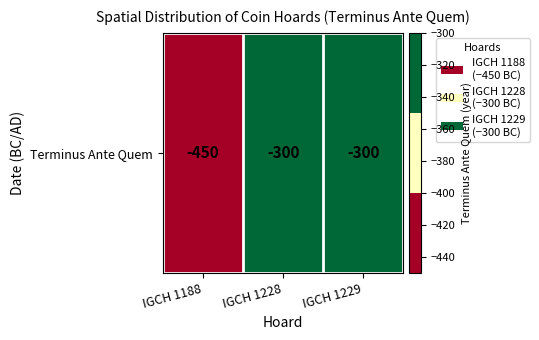

Count the values in the range -450 to -300.

3